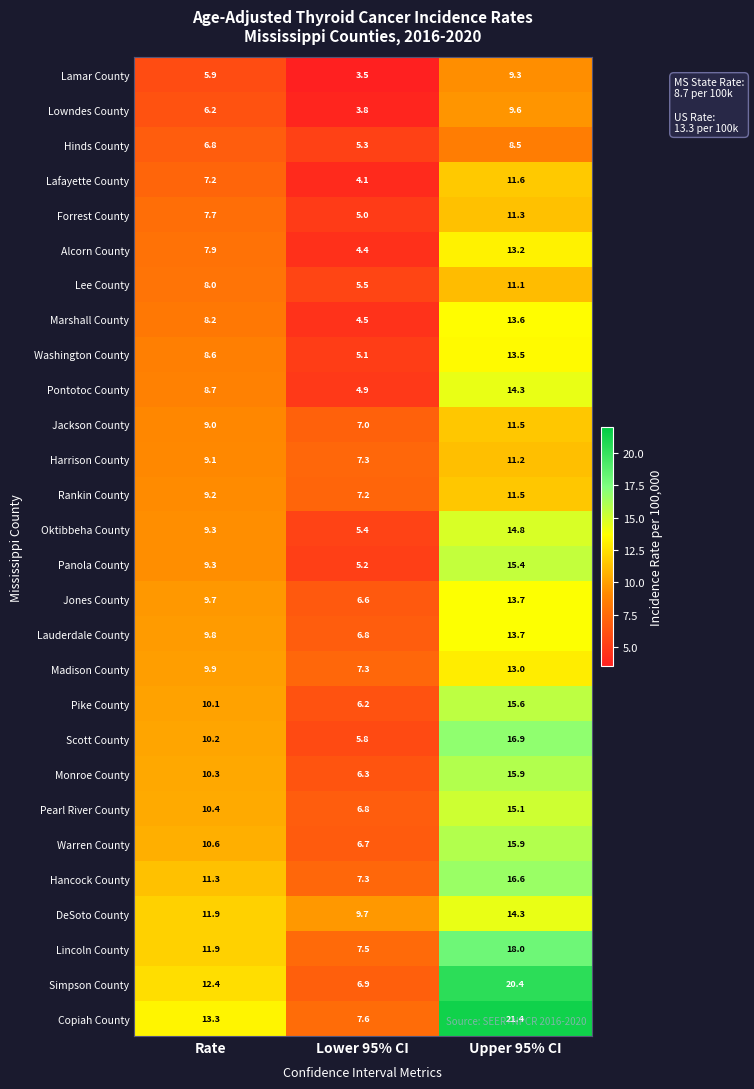

At which label is Marshall County closest to 9?

Rate